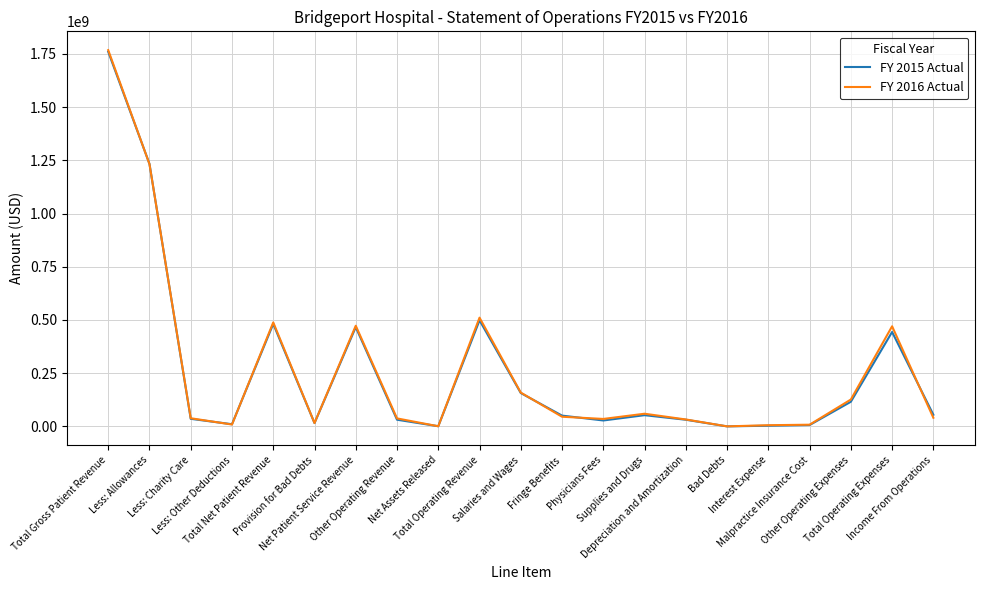

At which label does FY 2016 Actual reach its peak?

Total Gross Patient Revenue